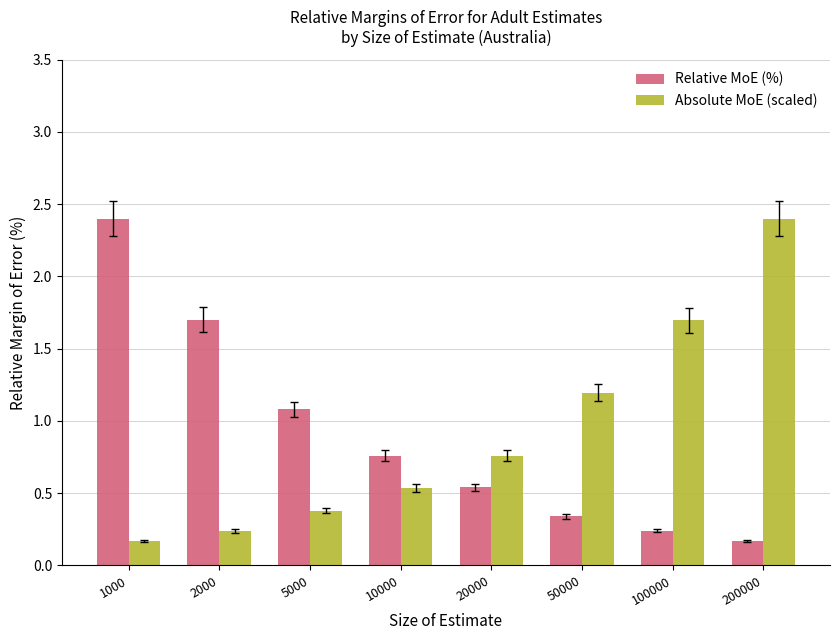

At which label does Relative MoE (%) reach its peak?

1000